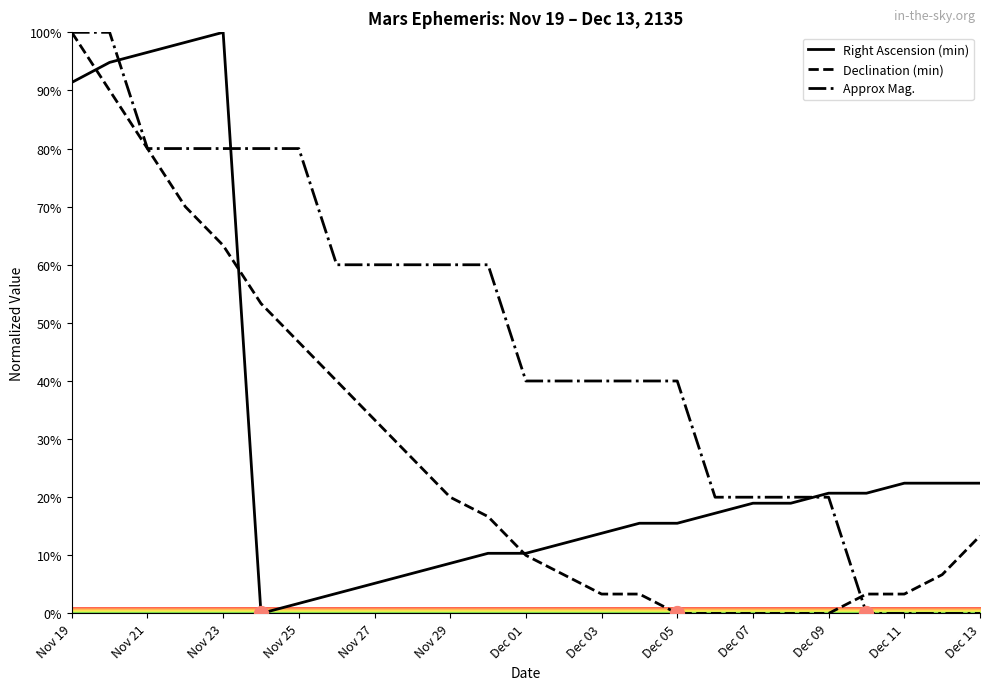

Which series has the largest total across all categories?

Approx Mag.